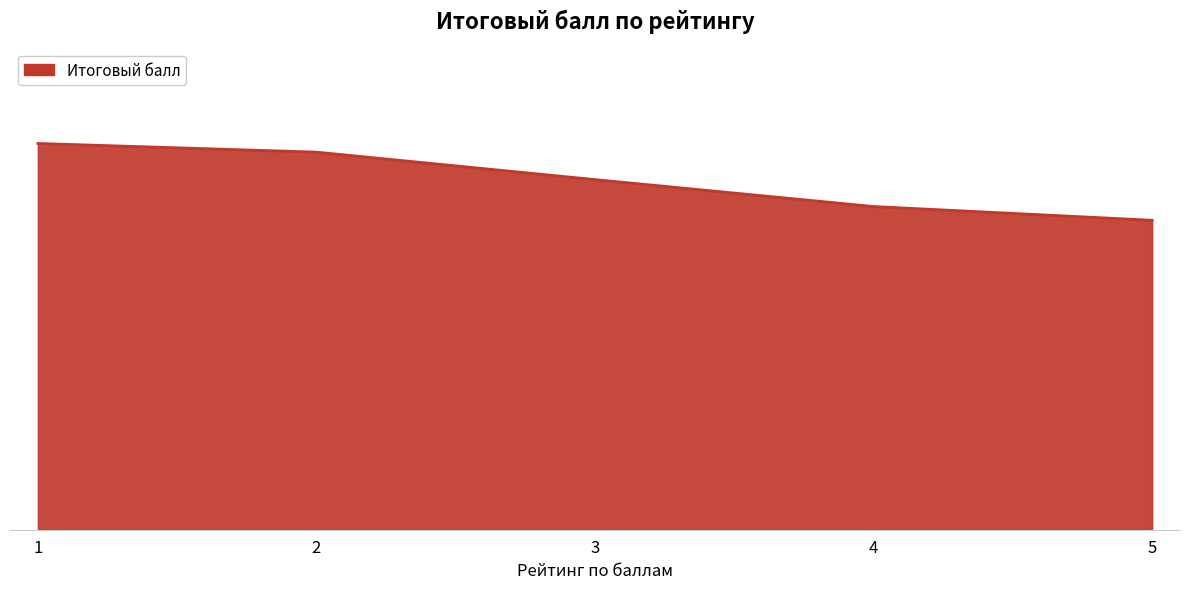

True or false: the data shows 67.1 at 4.

True